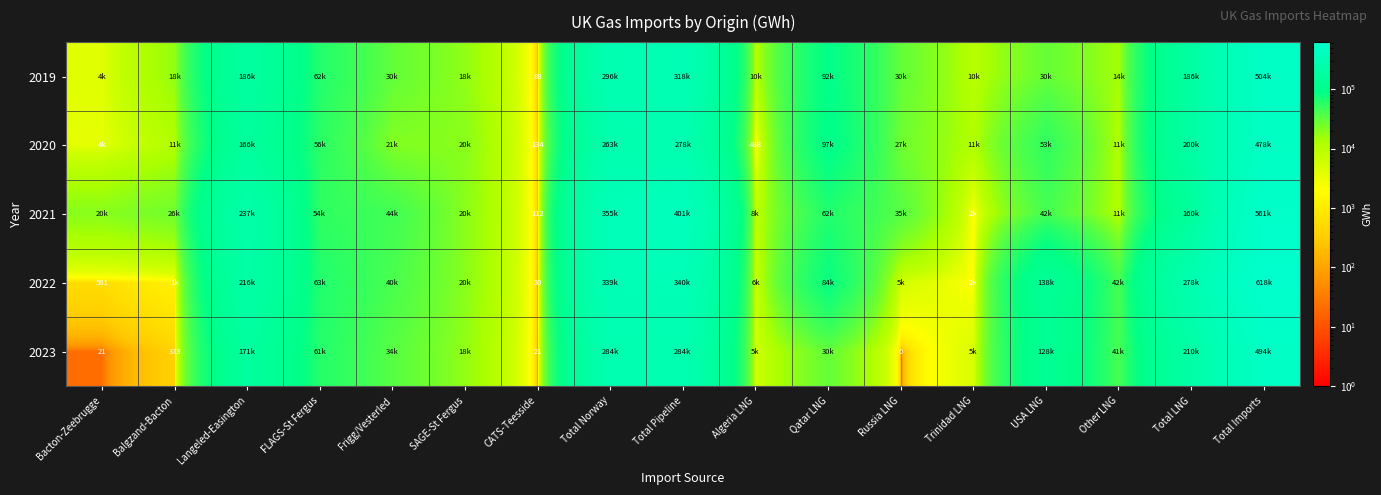

What is the difference between the second highest and minimum values in the 2021 series?

400868.0